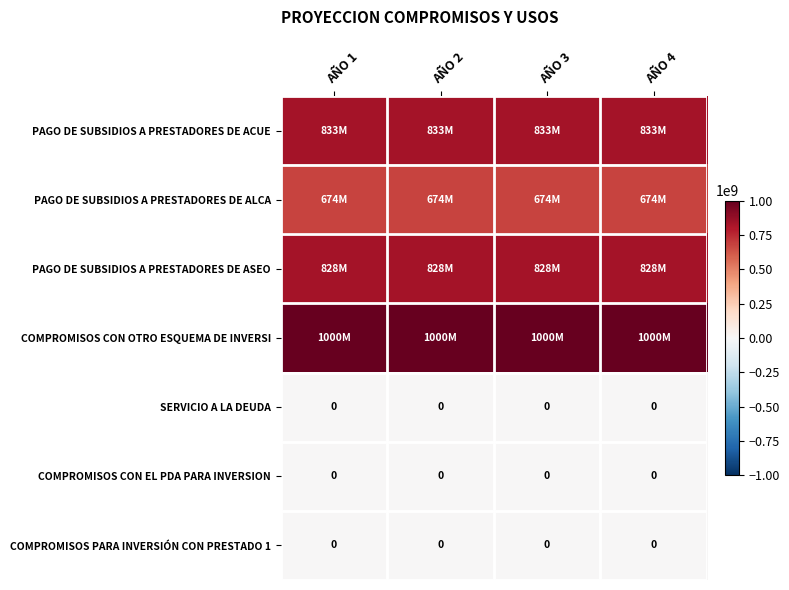

Where is PAGO DE SUBSIDIOS A PRESTADORES DE ASEO nearest to the value 828241000?

AÑO 1